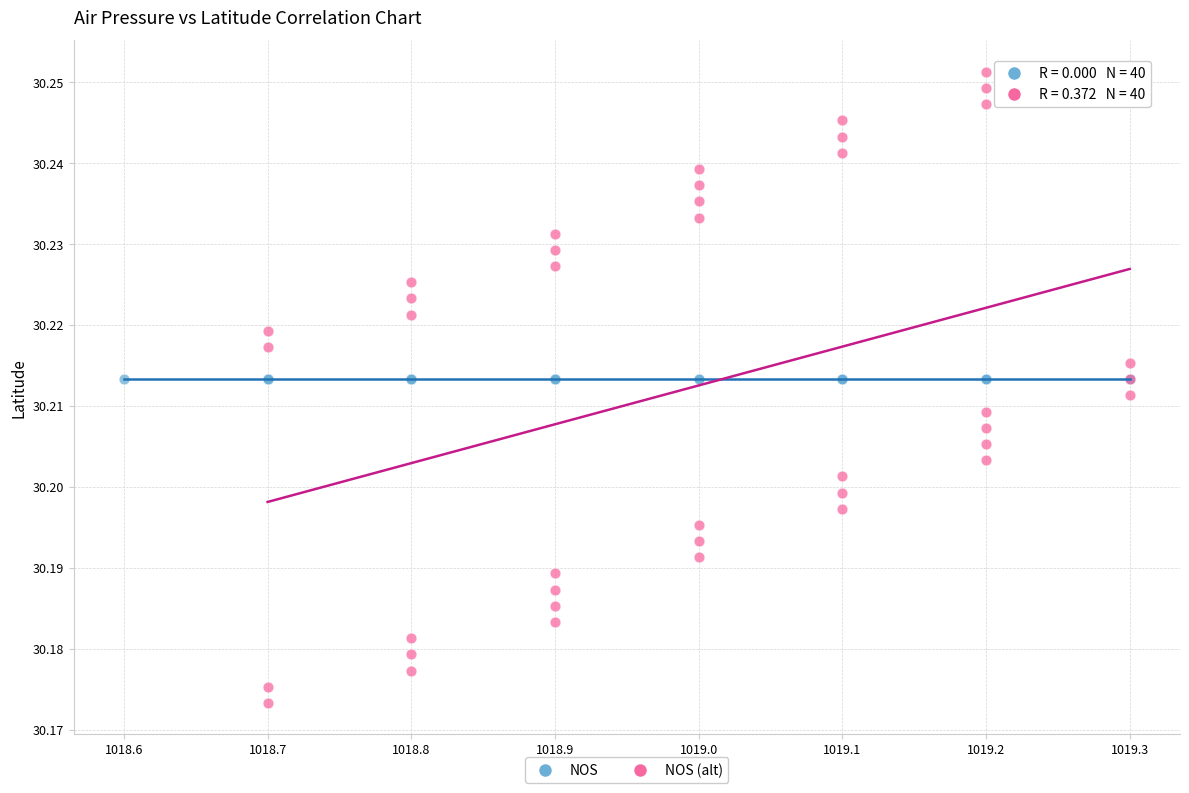

Which series reaches the maximum Y coordinate?

NOS (alt)